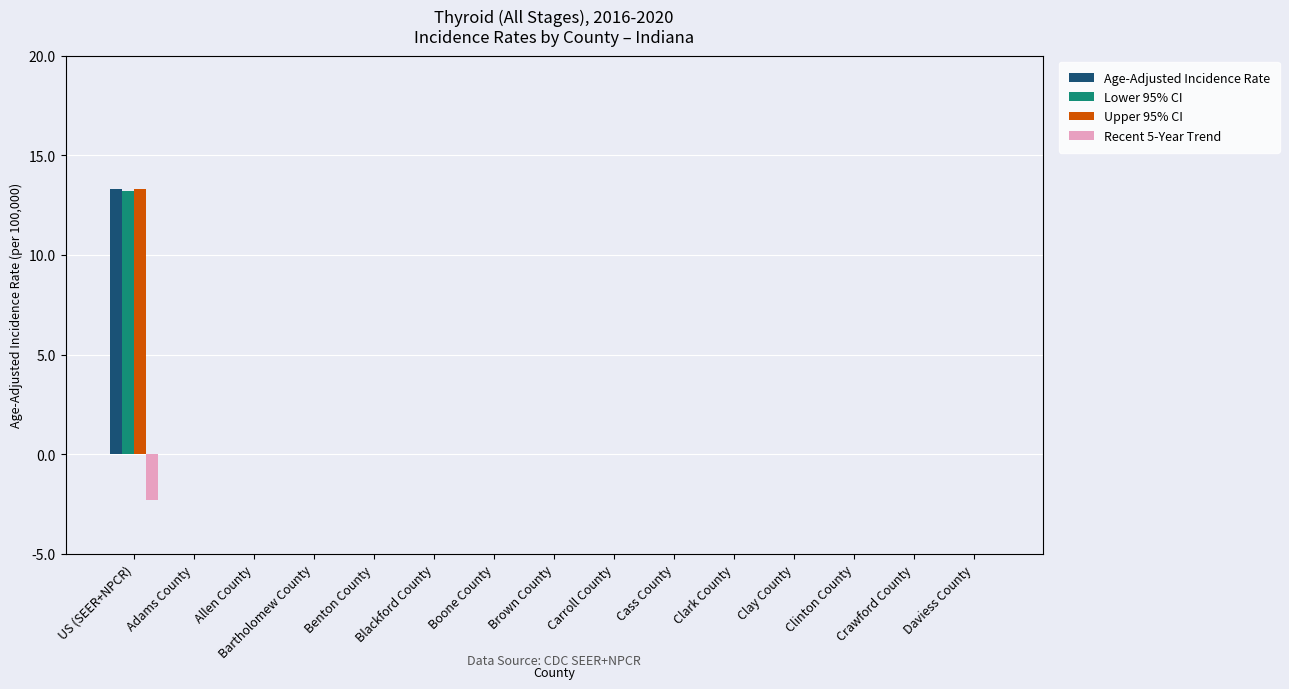

What is the average value of the Age-Adjusted Incidence Rate series?

0.9